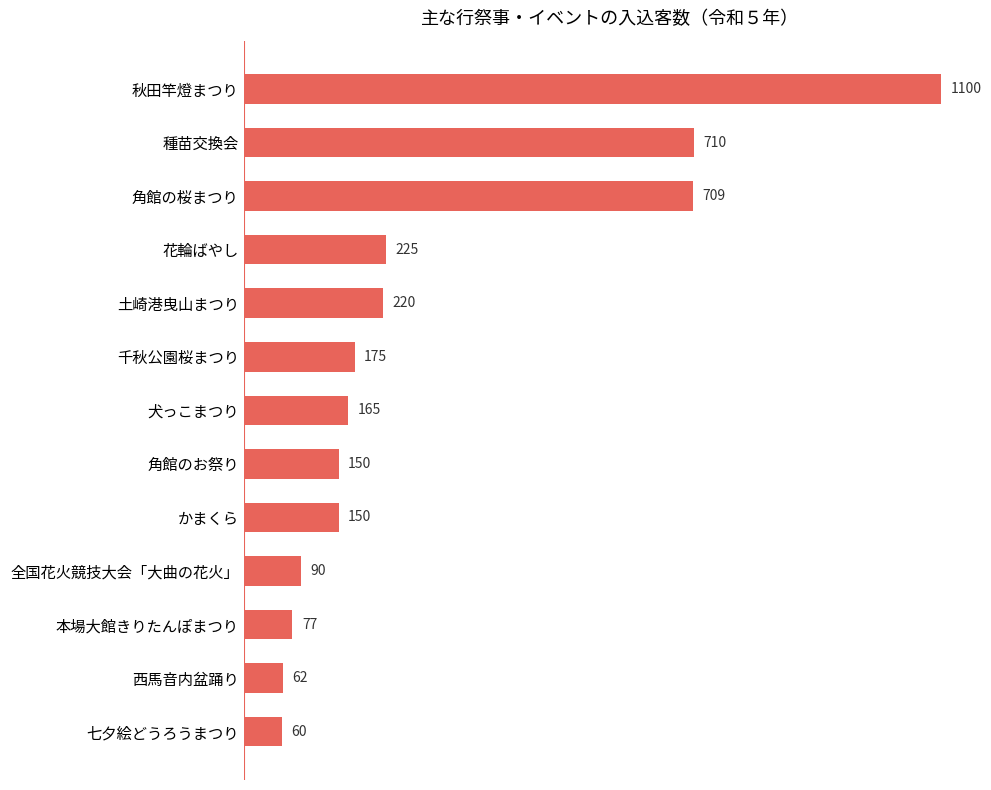

Which label corresponds to the smallest value in the chart?

七夕絵どうろうまつり